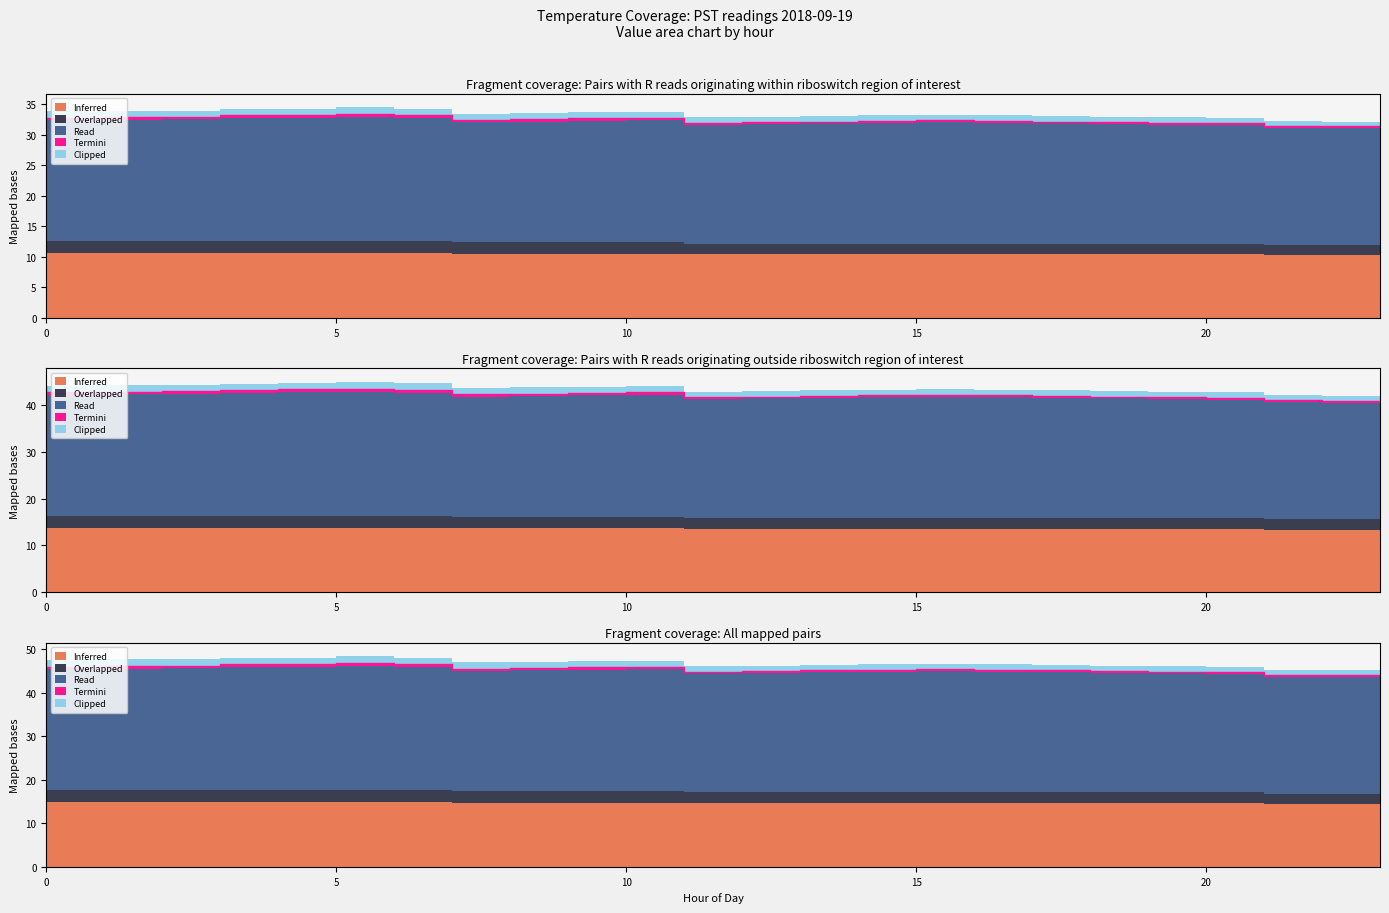

List the series in order of their peak value, highest first.

Read, Inferred, Overlapped, Clipped, Termini